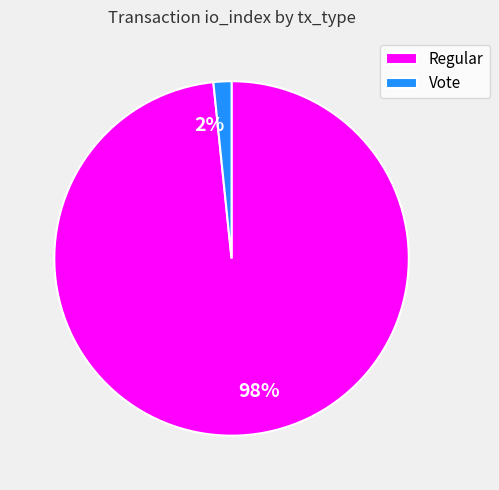

Which has a higher value, Vote or Regular?

Regular